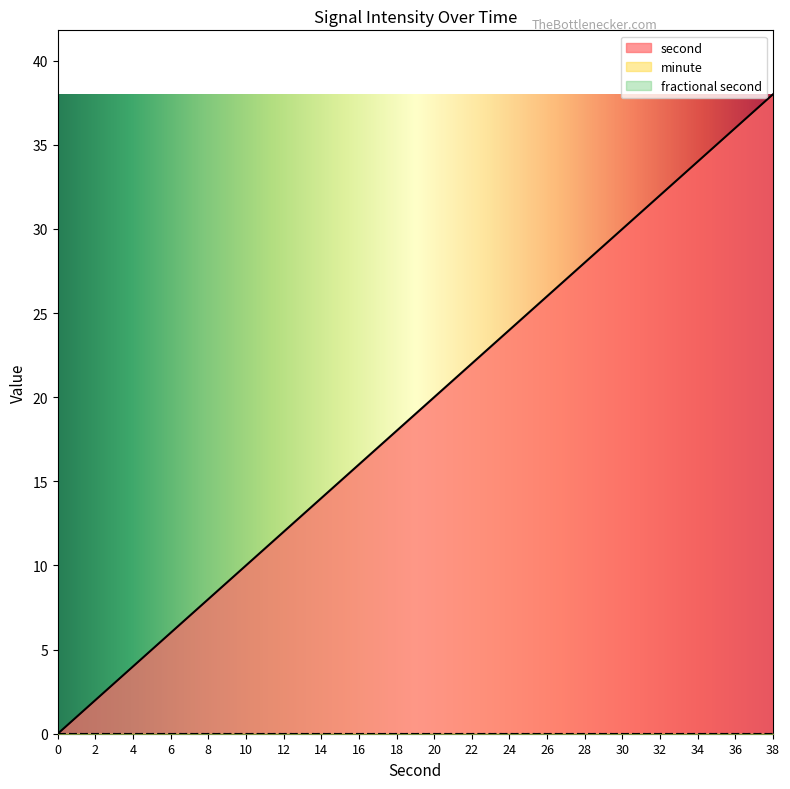

The minute series shows 0 at 22. True or false?

True